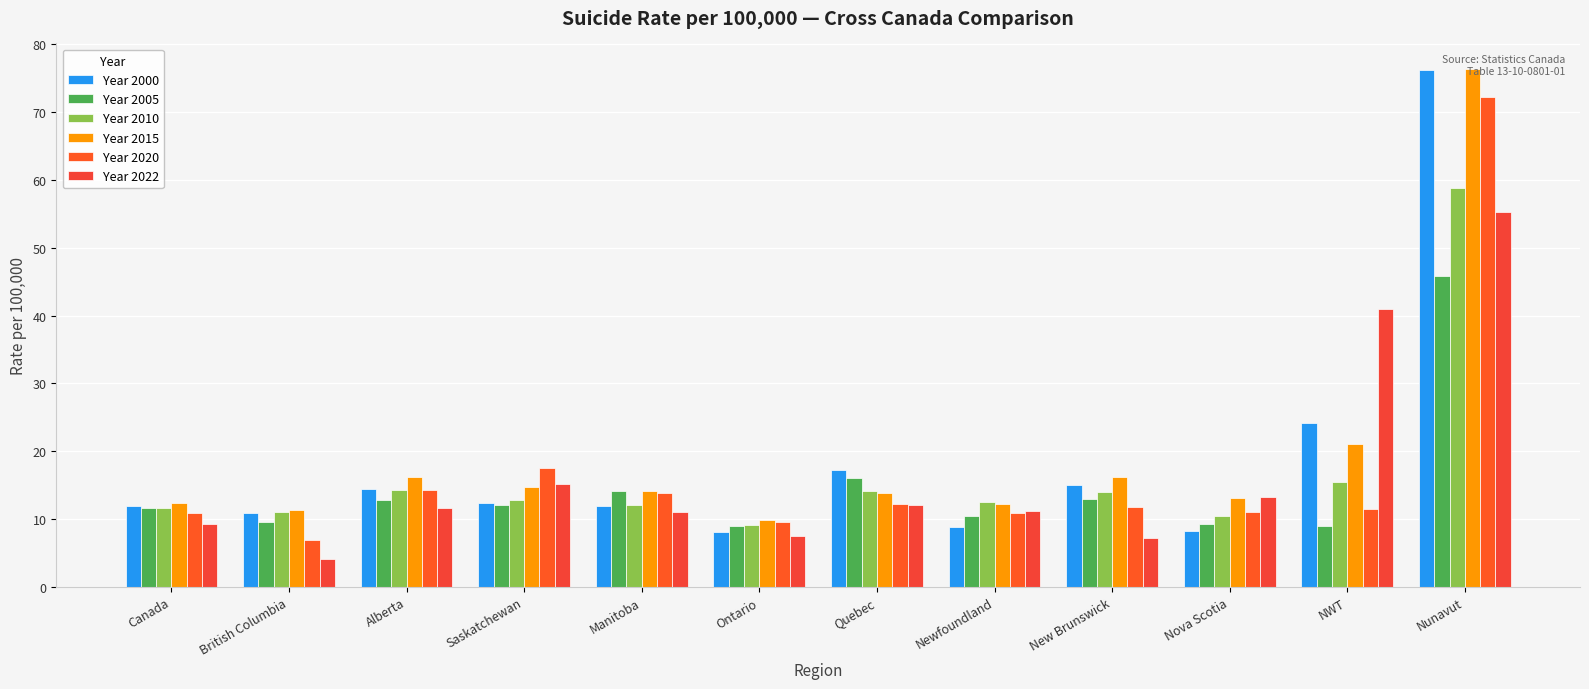

Which series has the largest total across all categories?

Year 2015